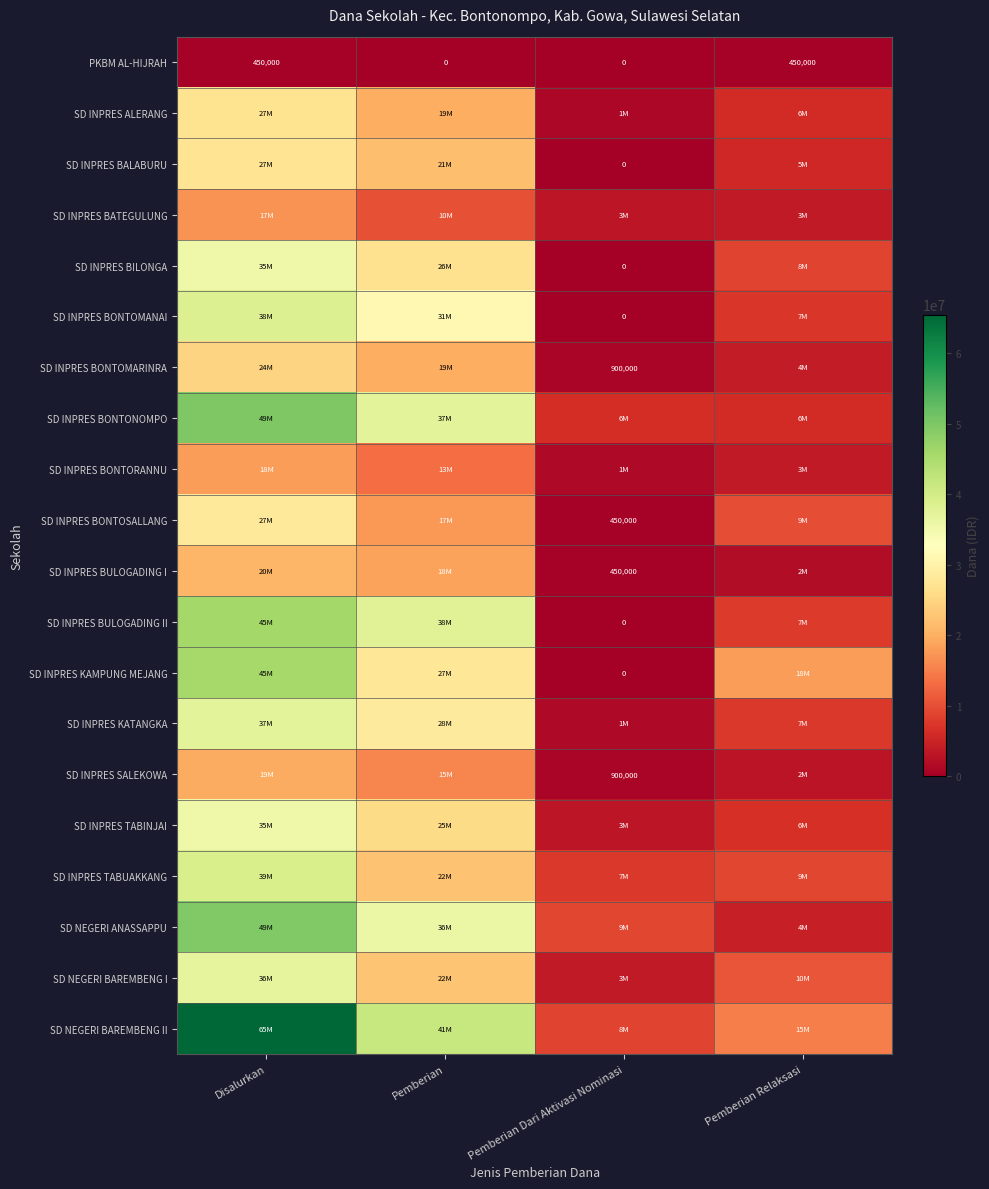

At which label is SD NEGERI BAREMBENG I closest to 20250000?

Pemberian